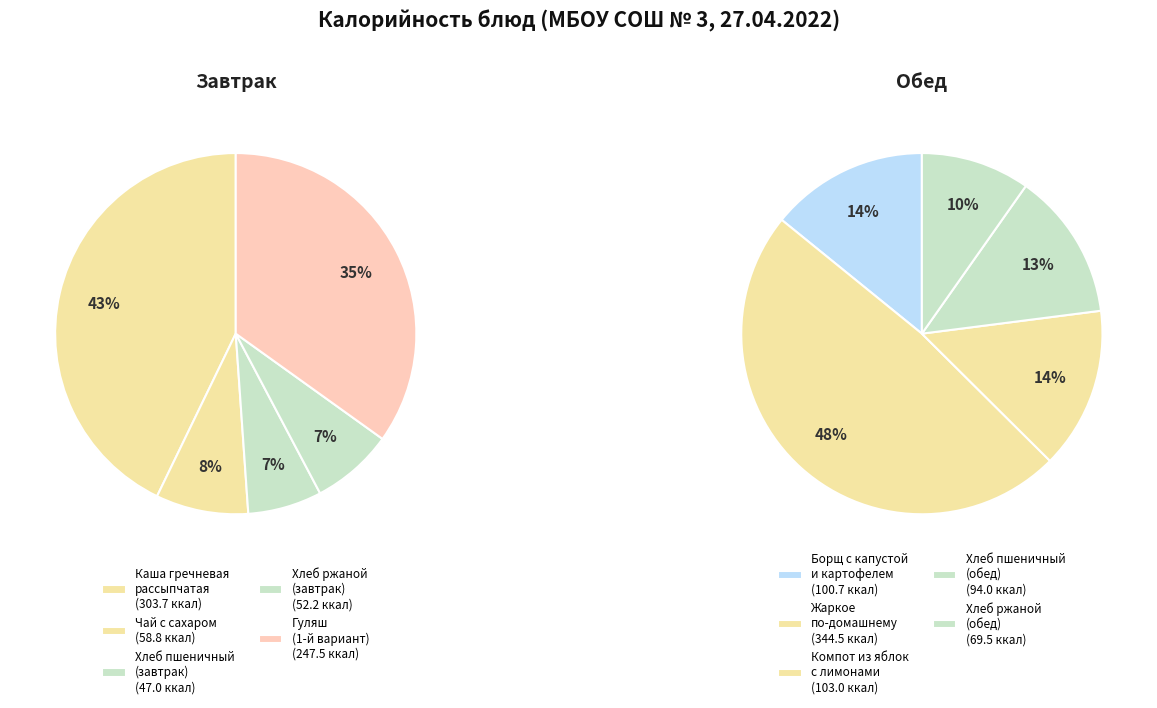

How many slices are in this pie chart?

10